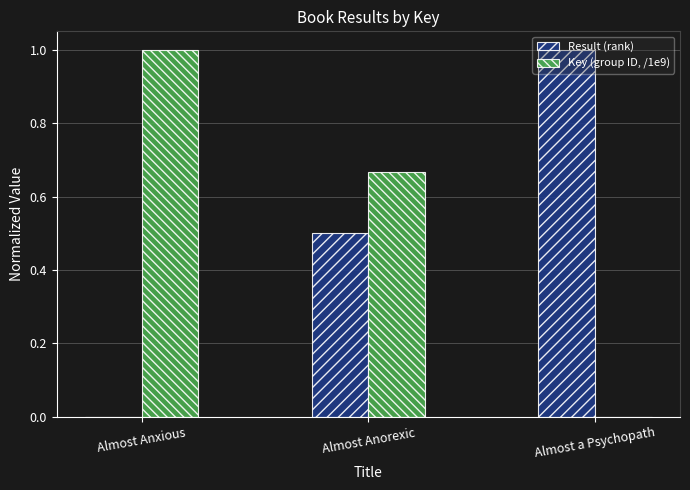

Is the value of Result (rank) at Almost Anxious greater than the value of Key (group ID, /1e9) at Almost Anorexic?

No